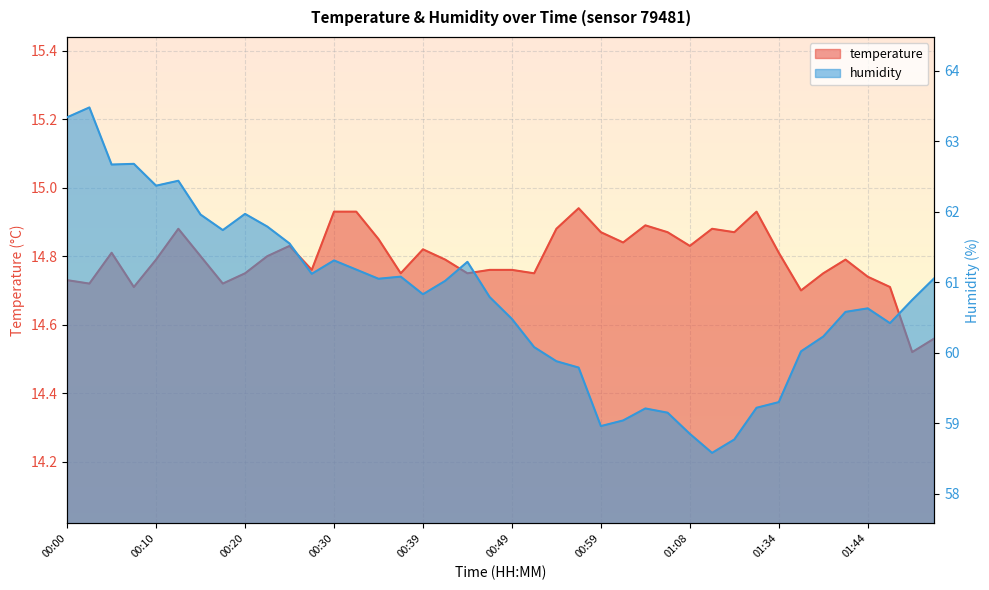

What is the value of the humidity point at the 25th from the left?

59.0